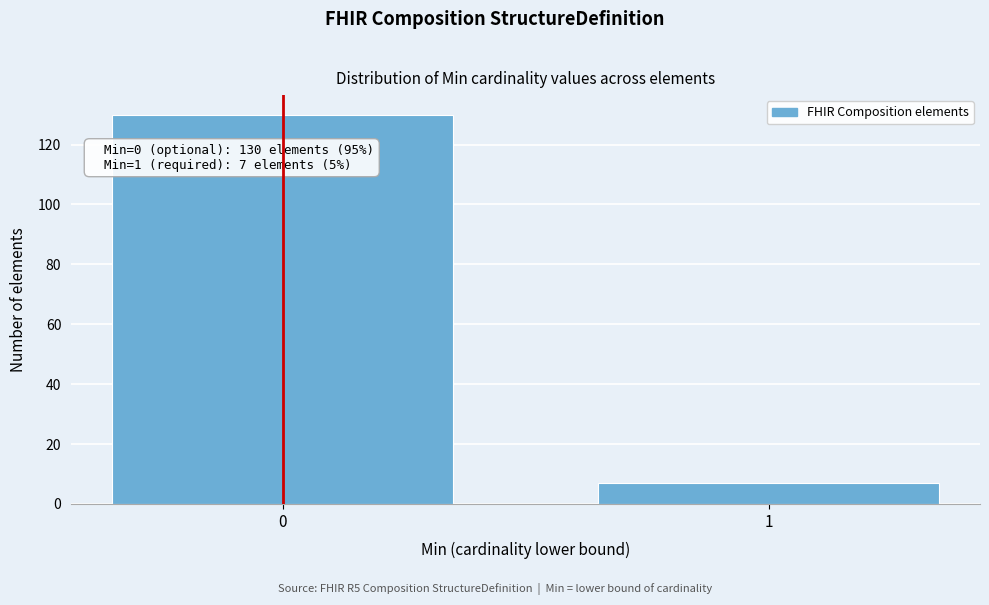

Reading right to left, list all the values displayed in this chart.

1=7	0=130